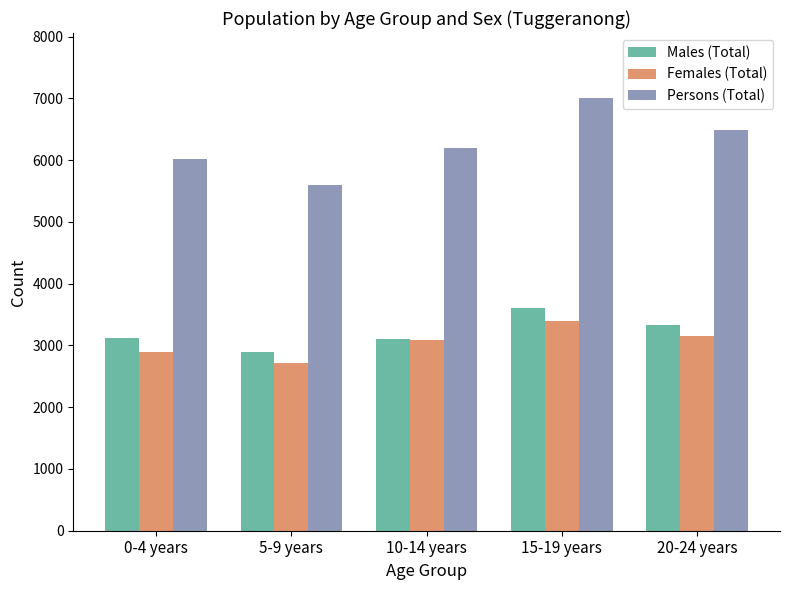

What is the label of the 3rd bar from the right?

10-14 years